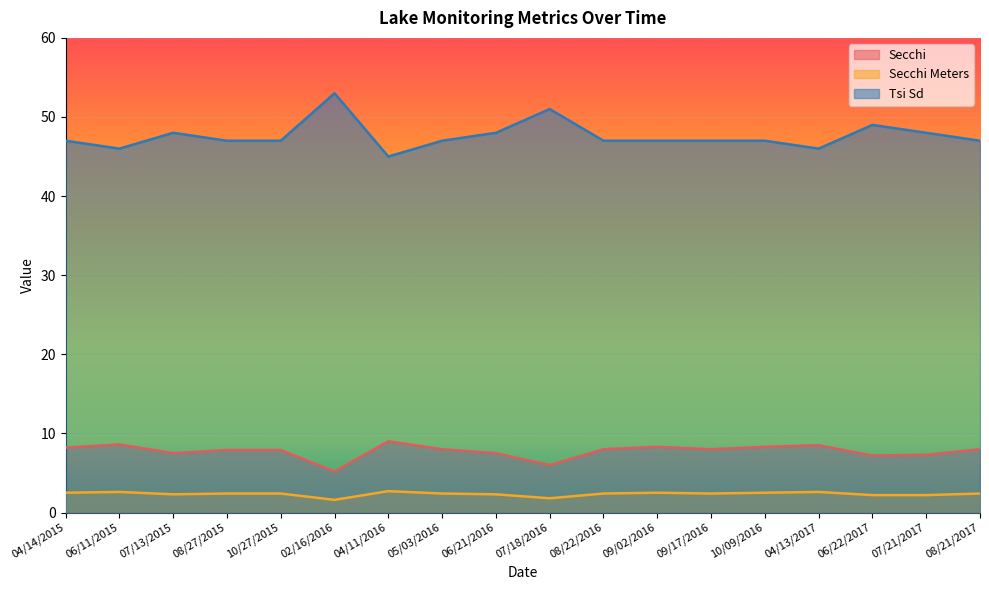

At which category is the sum across all series the highest?

02/16/2016